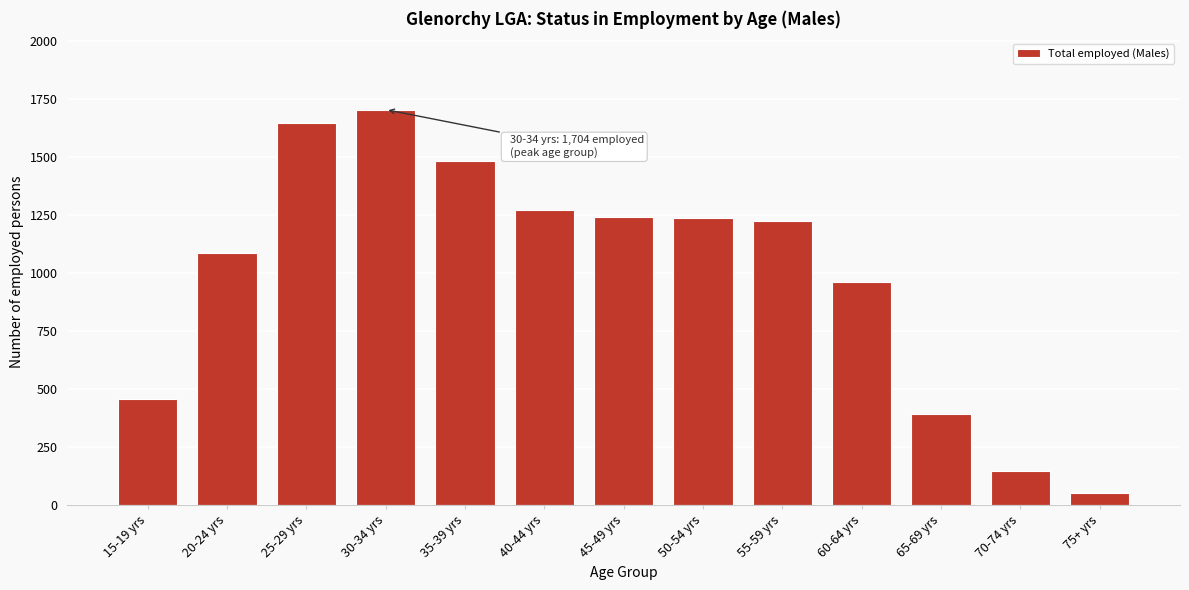

What is the average value?

993